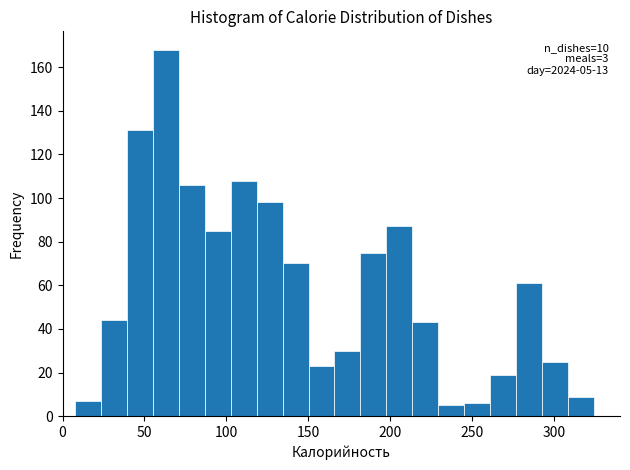

Around what value on the x-axis is the tallest bar? Give the approximate position of its centre, as read against the axis.

65